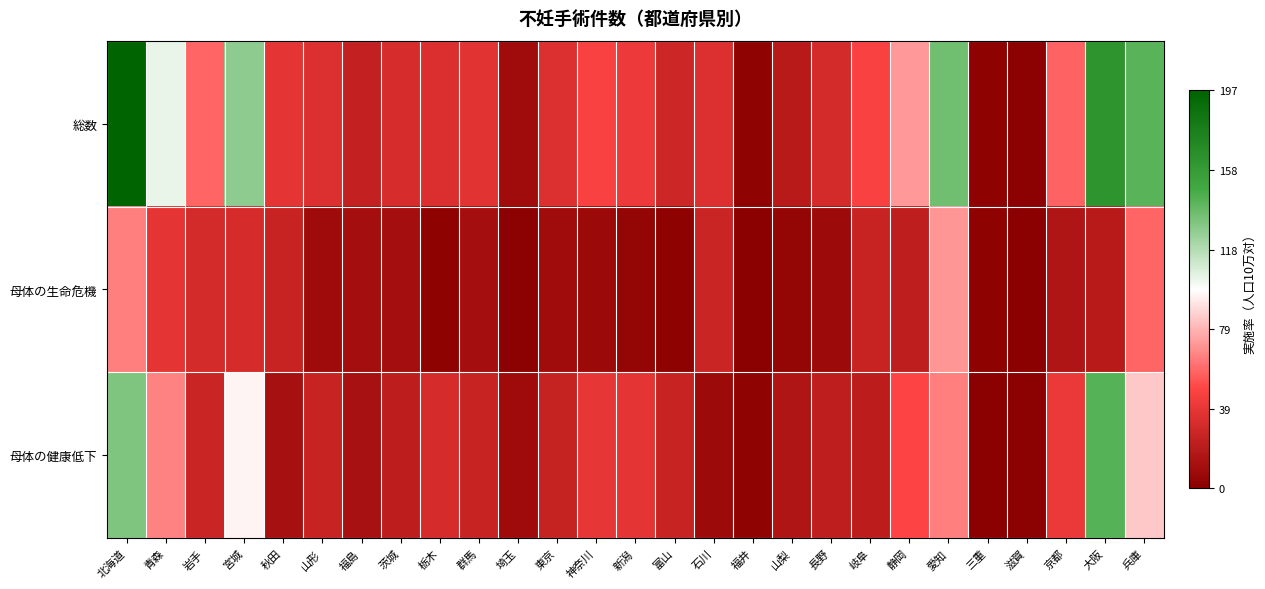

Between 愛知 and 京都, which series saw the biggest shift?

総数